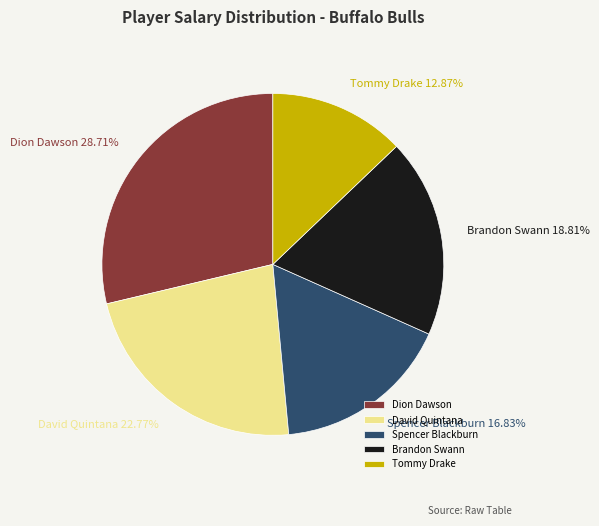

To the nearest percent, what is the combined percentage of Spencer Blackburn and Dion Dawson?

46%